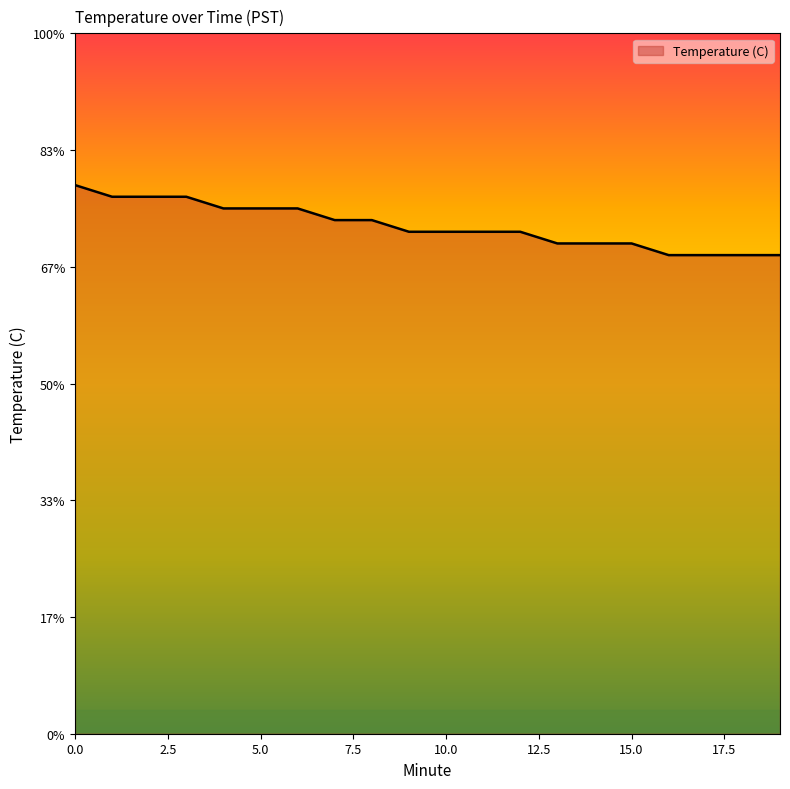

List the labels in order of value, largest first.

0, 1, 2, 3, 4, 5, 6, 7, 8, 9, 10, 11, 12, 13, 14, 15, 16, 17, 18, 19